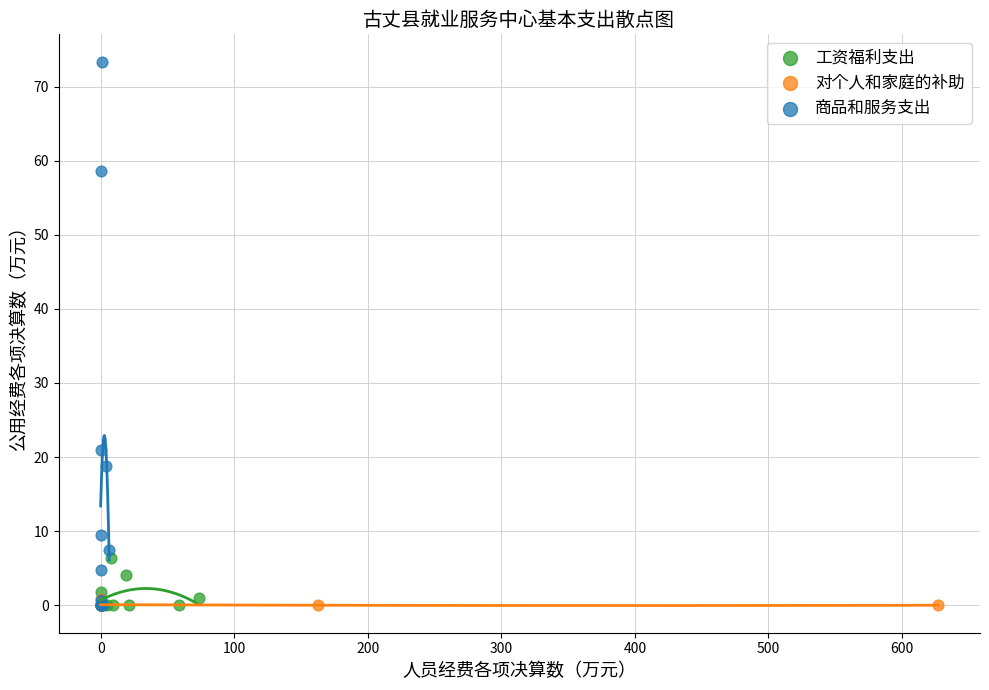

Which series contains the highest Y value?

商品和服务支出